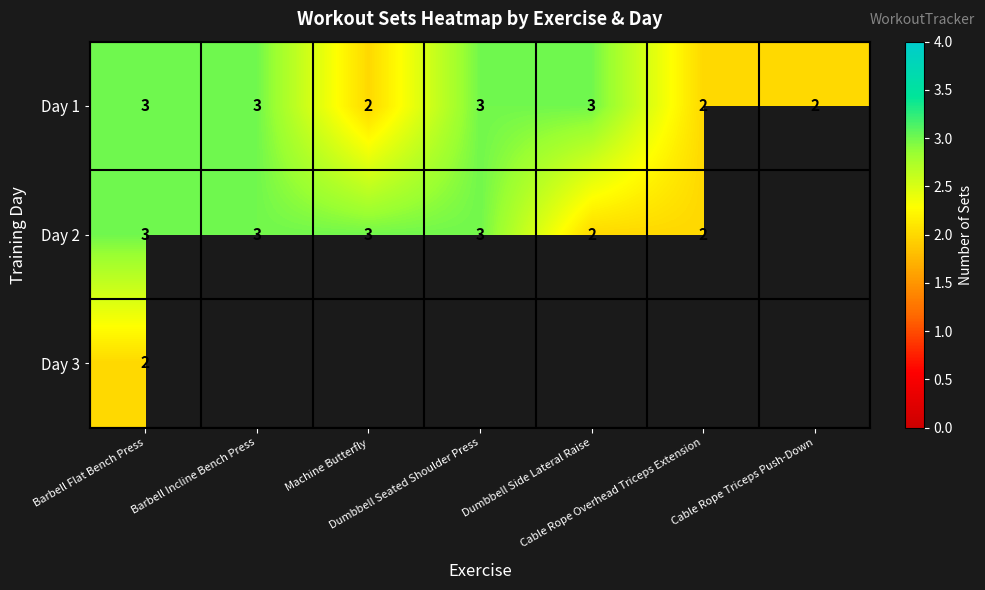

At which label is Day 2 closest to 2?

Dumbbell Side Lateral Raise